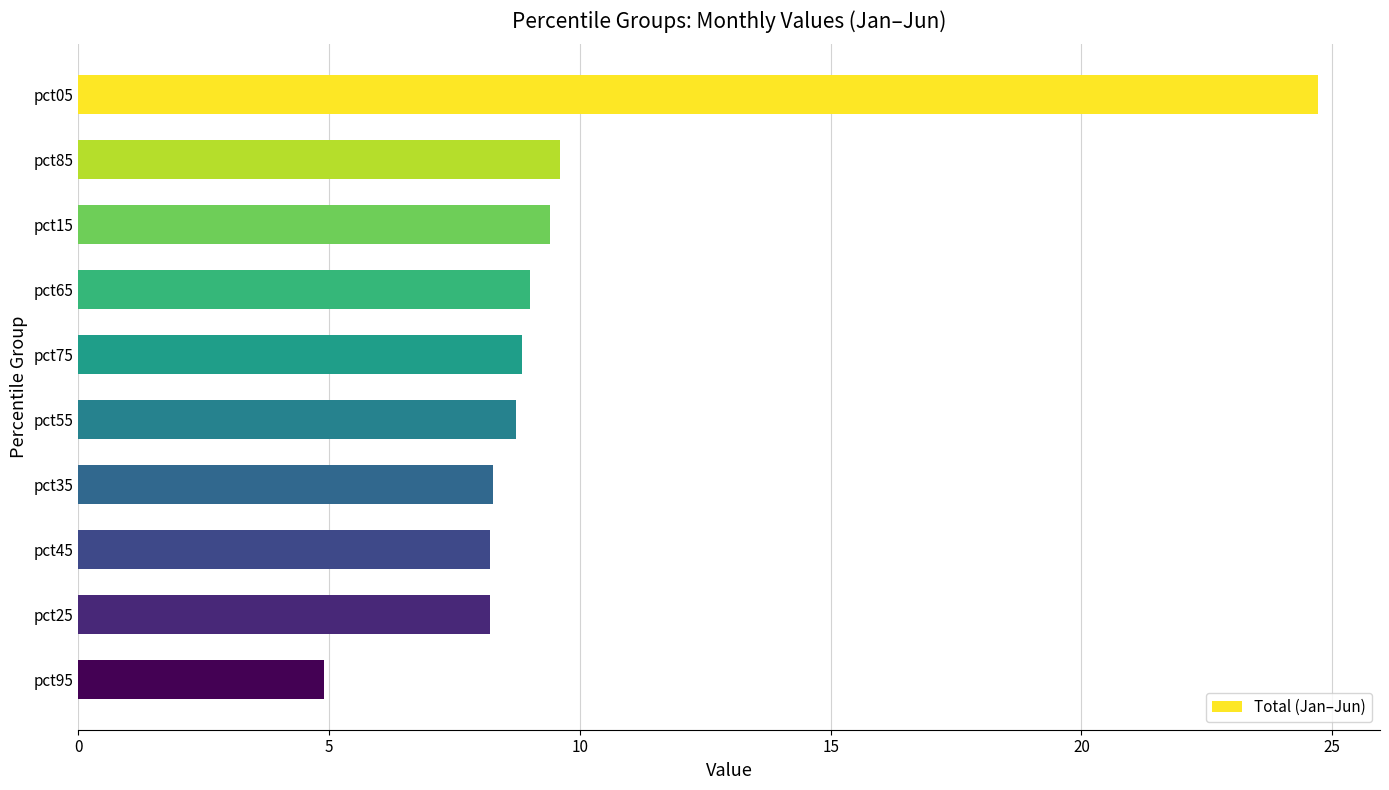

What is the approximate value at pct45?

8.2